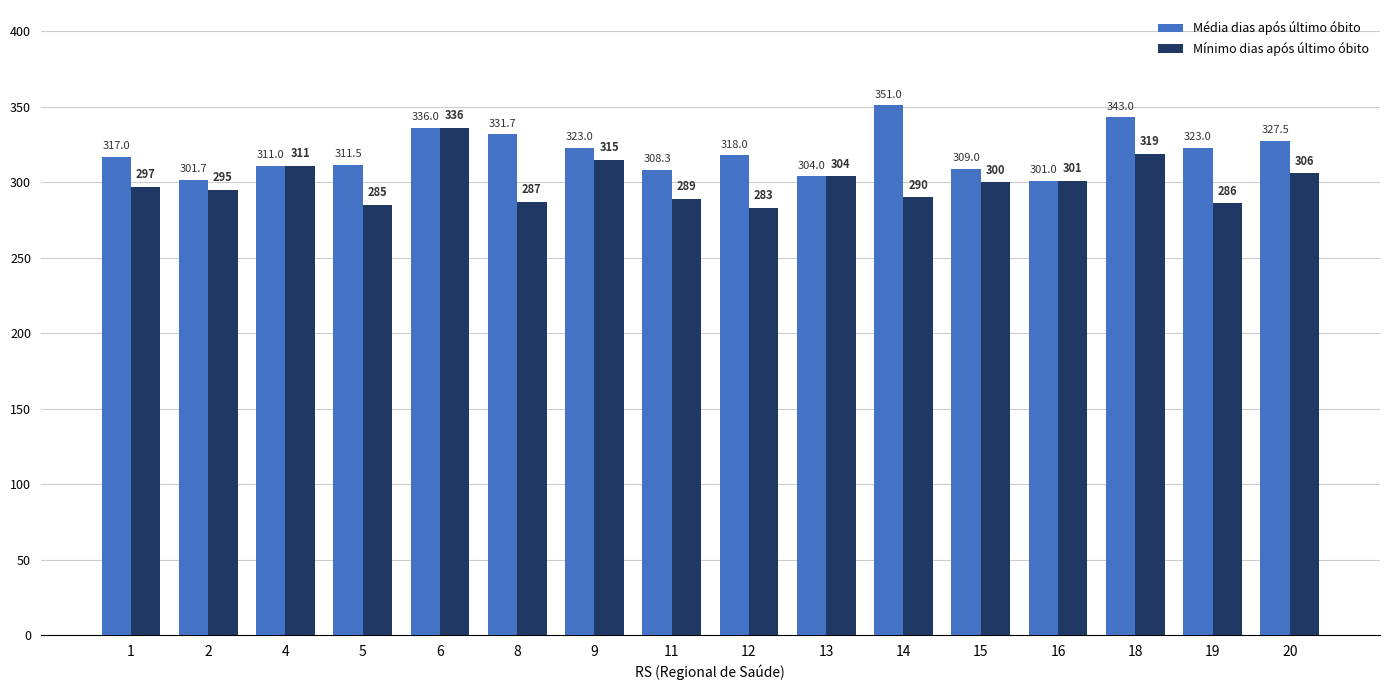

What is the sum of all Mínimo dias após último óbito values?

4804.0